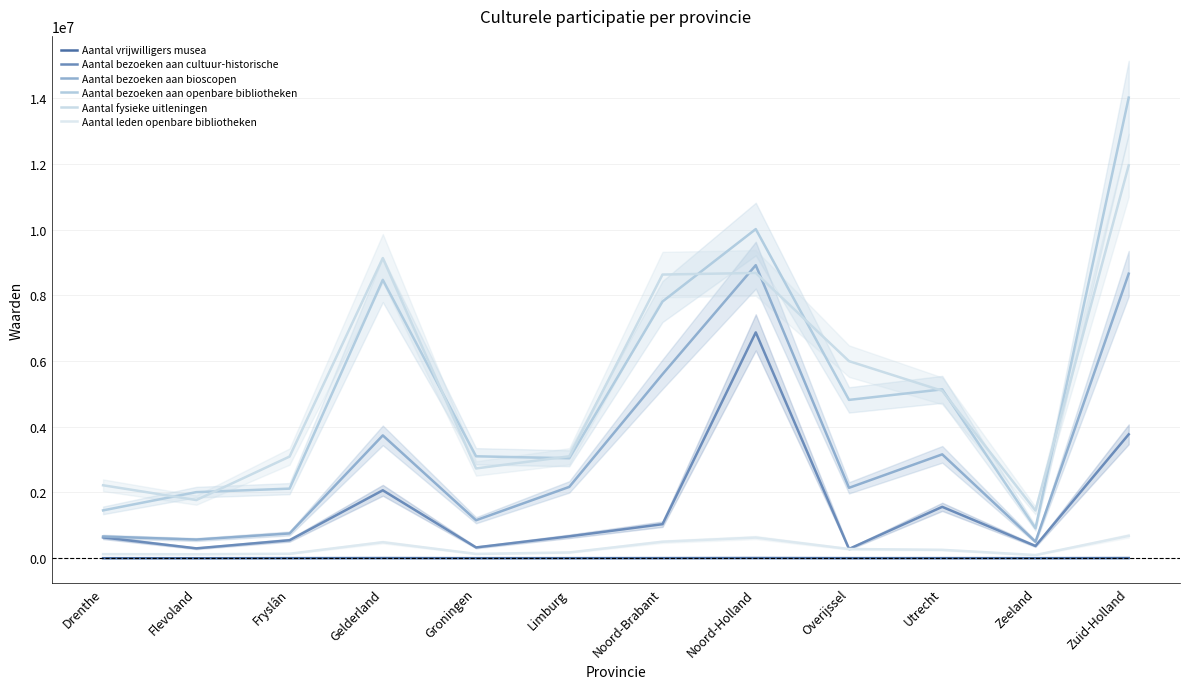

At which label does Aantal bezoeken aan bioscopen first exceed 2170000?

Gelderland